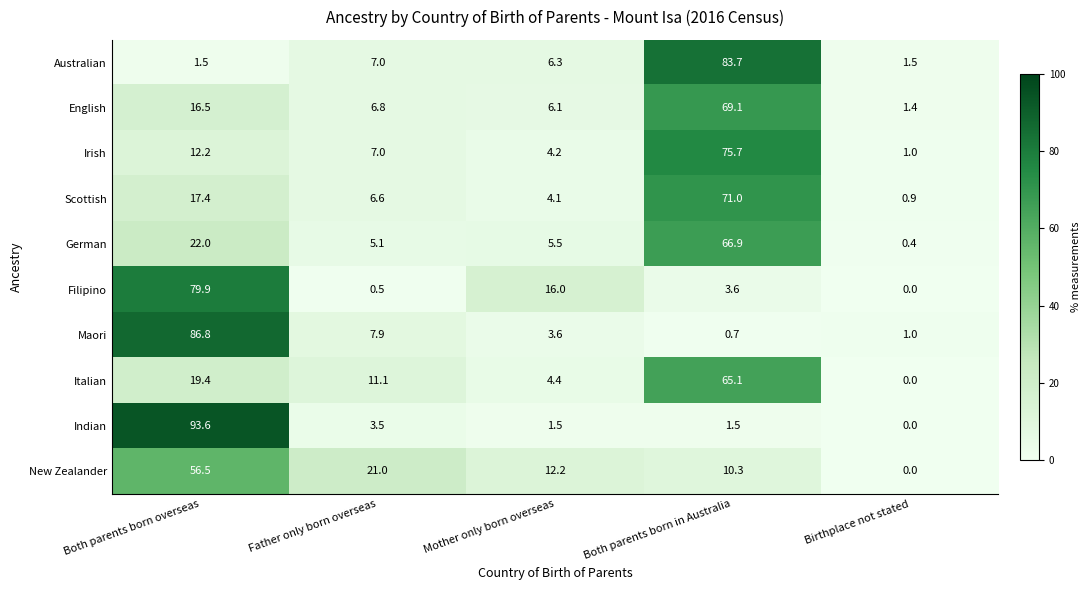

At which label is Australian closest to 42?

Father only born overseas